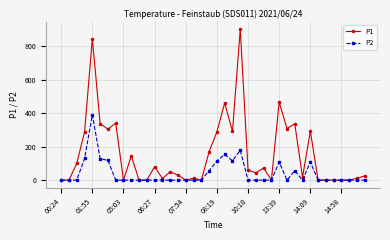

True or false: P1 has more than 1 points higher than both neighbors.

True